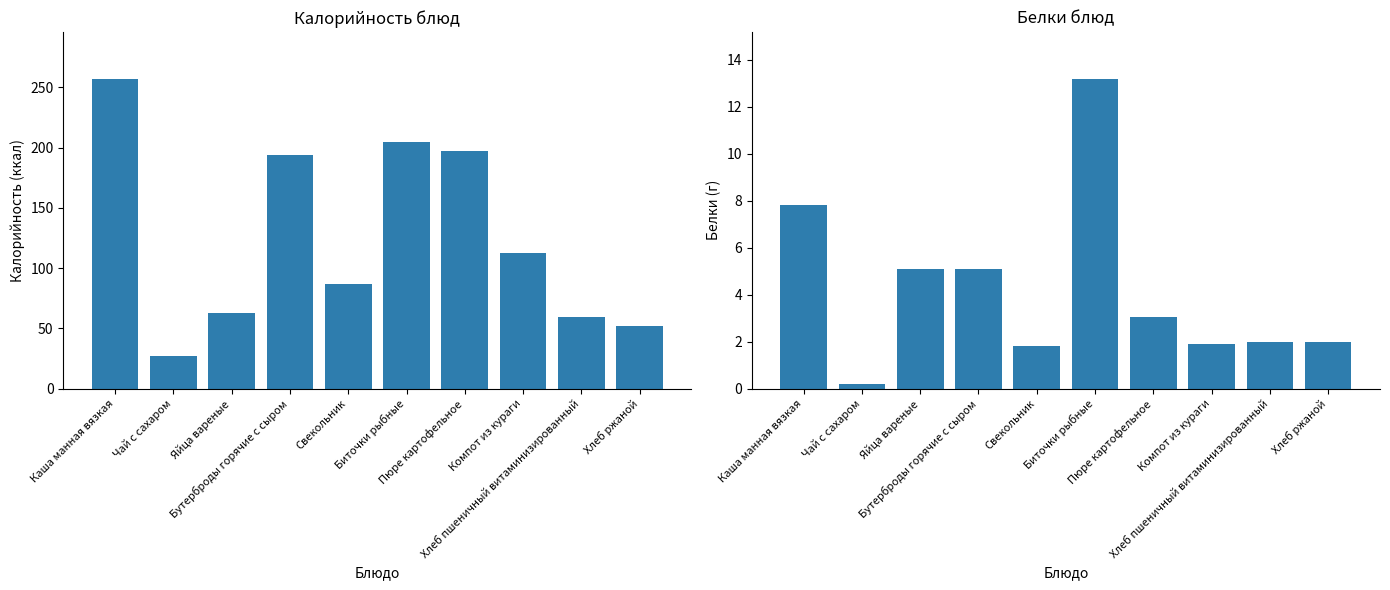

The value of Белки at Хлеб ржаной is 2.0. True or false?

True